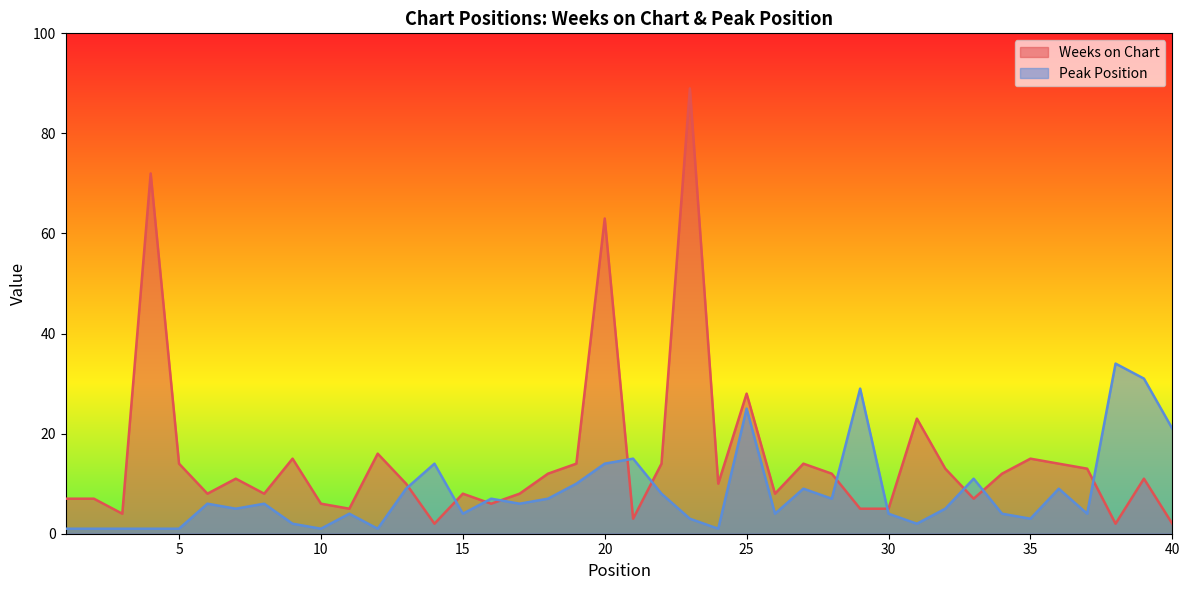

The value of Weeks on Chart at 4 is 72. True or false?

True